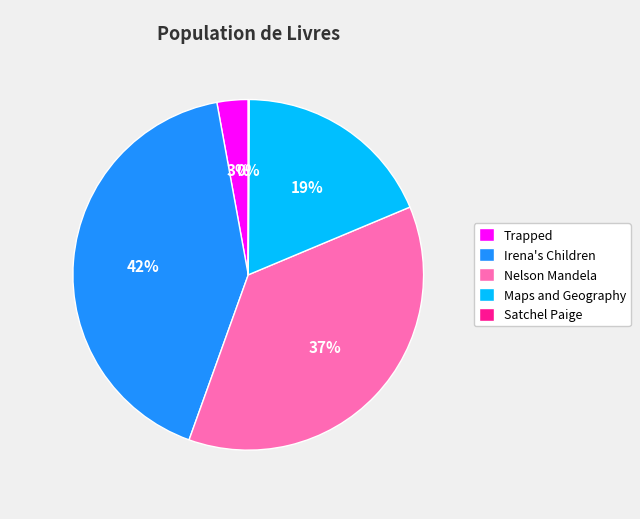

Is it true that Trapped is 3% of the pie?

True